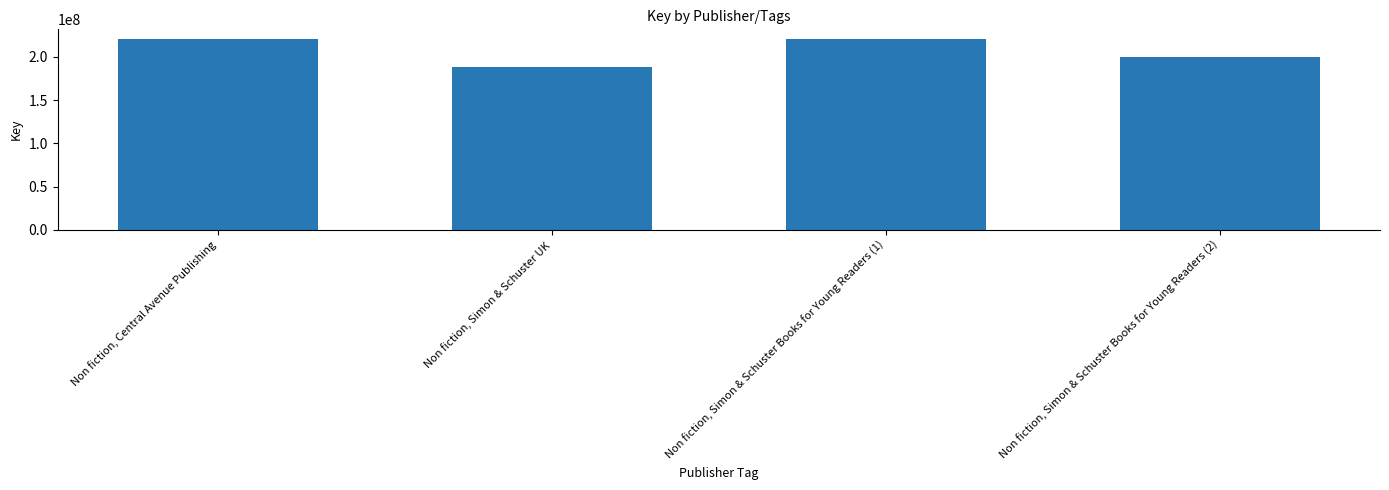

What is the change in value from Non fiction, Central Avenue Publishing to Non fiction, Simon & Schuster UK?

-31922579